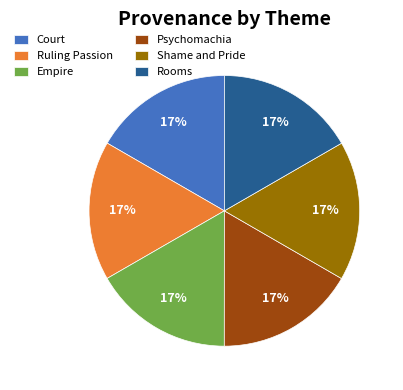

Is it true that Psychomachia is 17% of the pie?

True